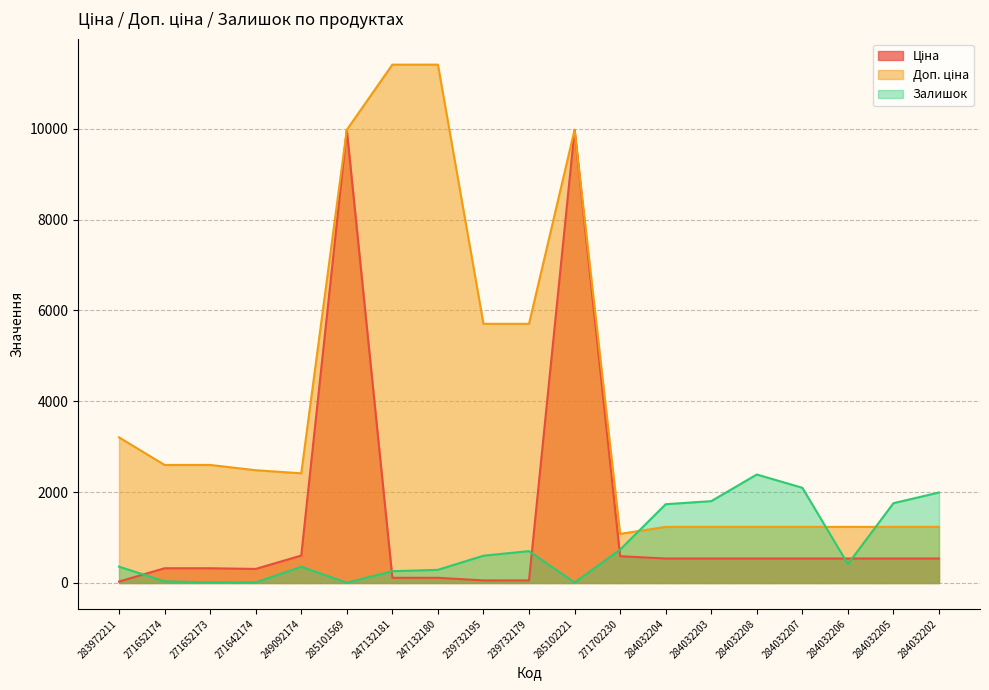

True or false: Доп. ціна and Ціна intersect in this chart.

False